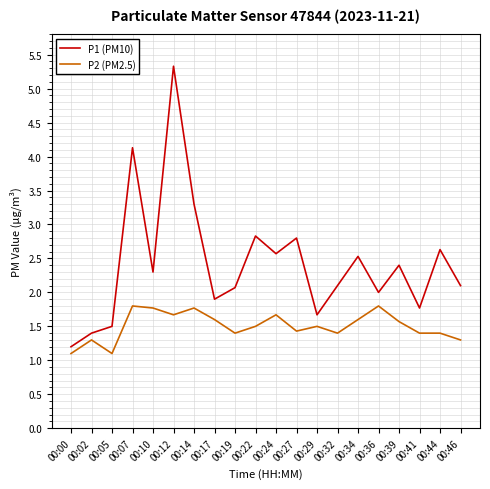

What is the total value across all series at 00:10?

4.1